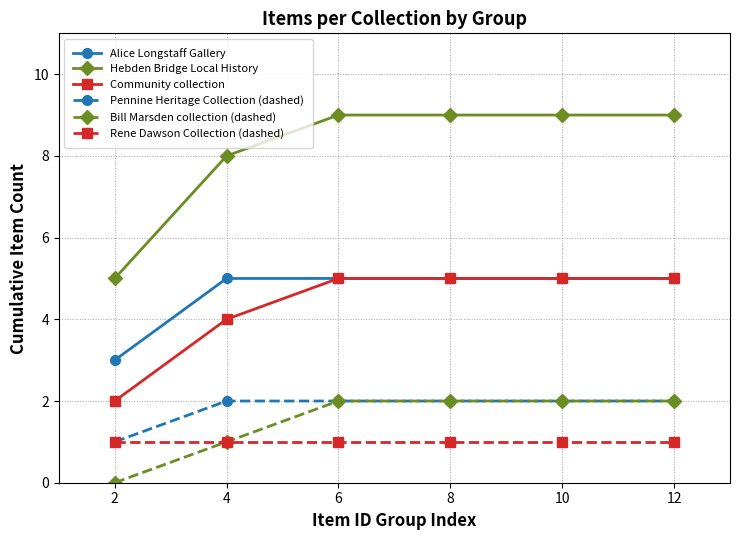

What is the highest value of the Community collection series?

5